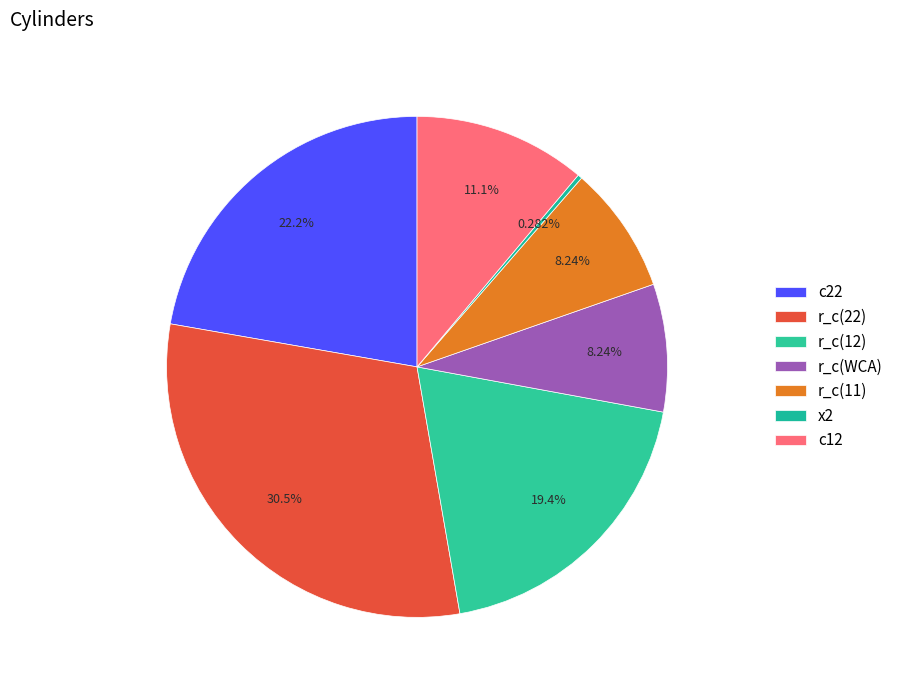

How many segments does this pie chart have?

7